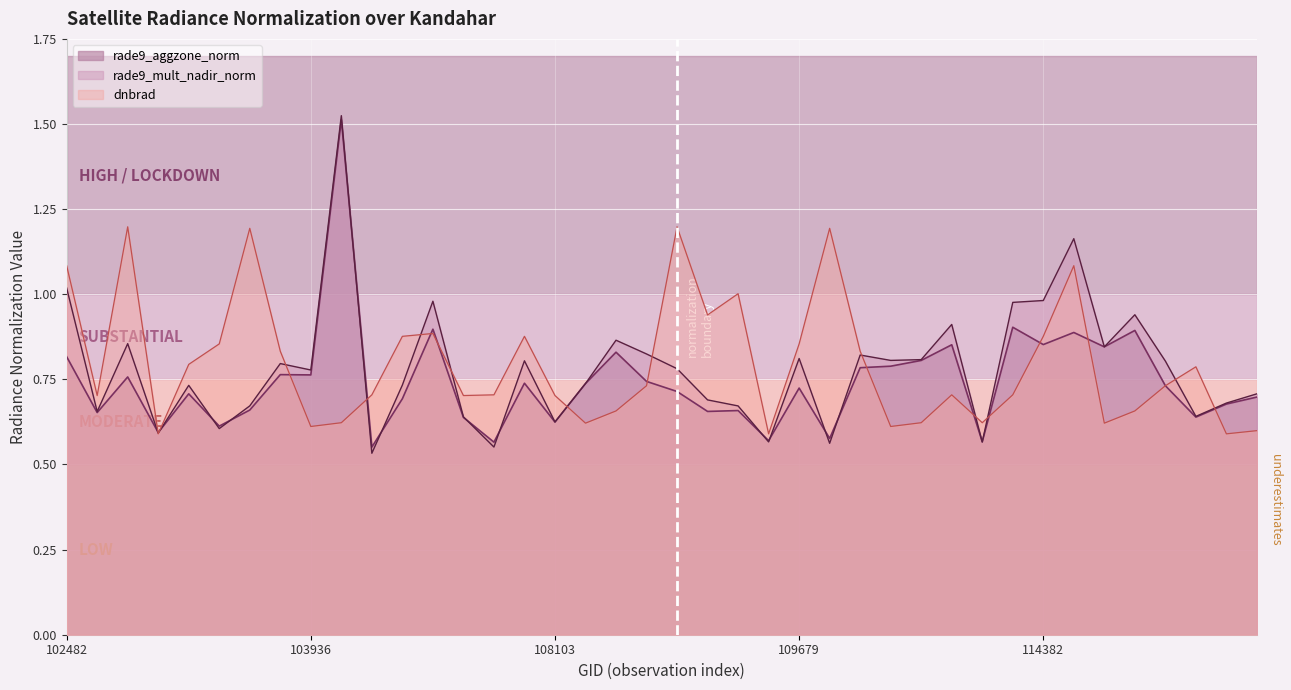

Where is the first local minimum for rade9_aggzone_norm?

539